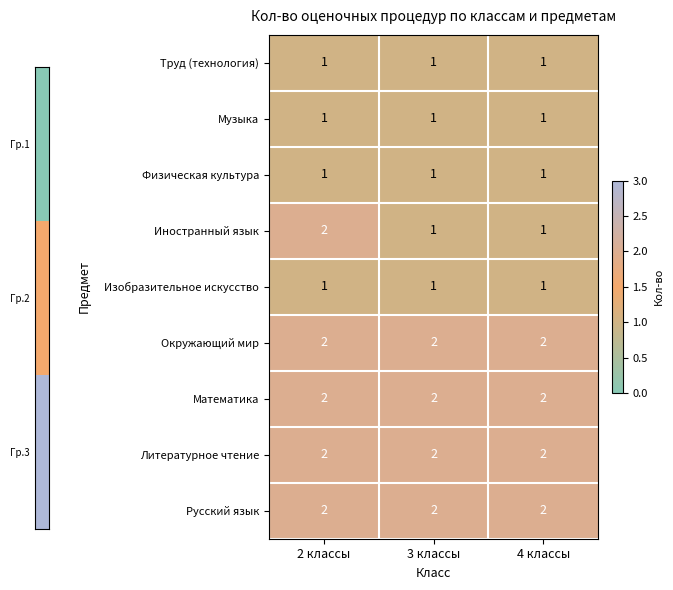

What is the difference between the highest and lowest values at 2 классы?

1